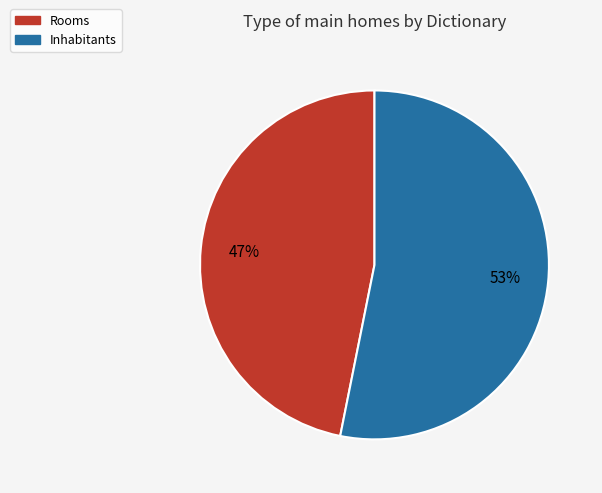

To the nearest percent, what is the difference between the Inhabitants and Rooms slice percentages?

6%